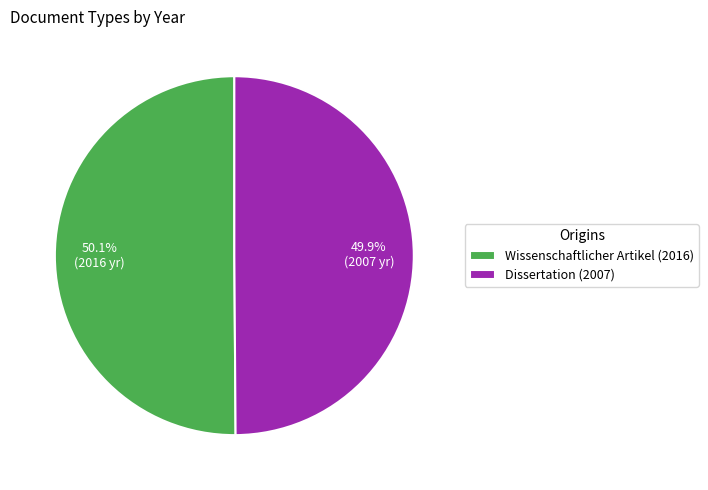

What is the ratio of the value at Wissenschaftlicher Artikel (2016) to the value at Dissertation (2007)?

1.0